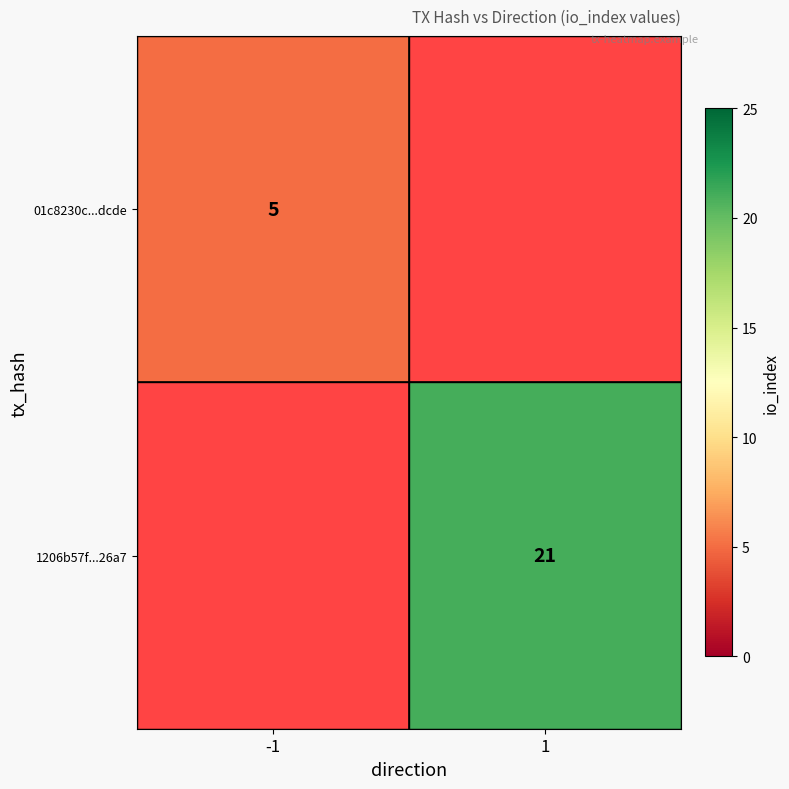

What is the greatest value displayed?

21.0